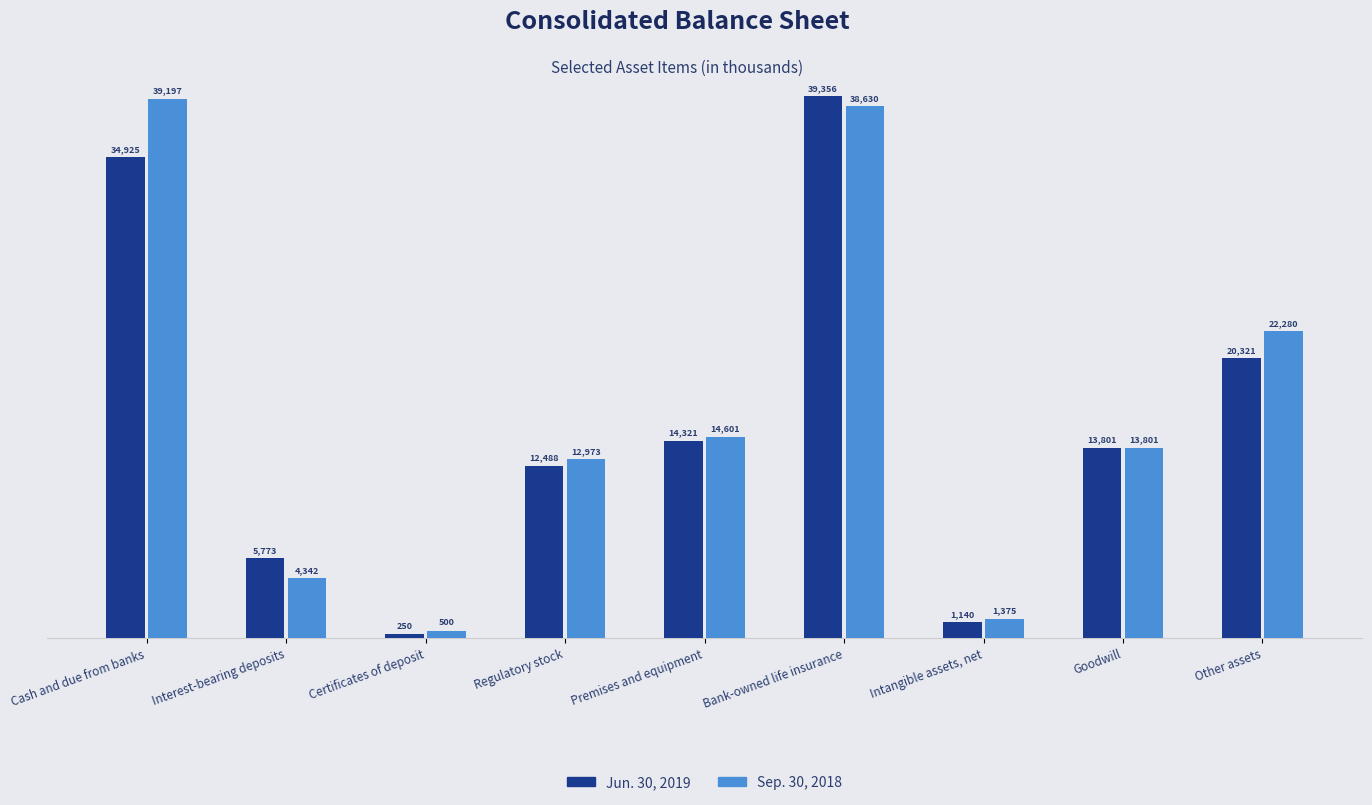

Does the chart contain any negative values?

No